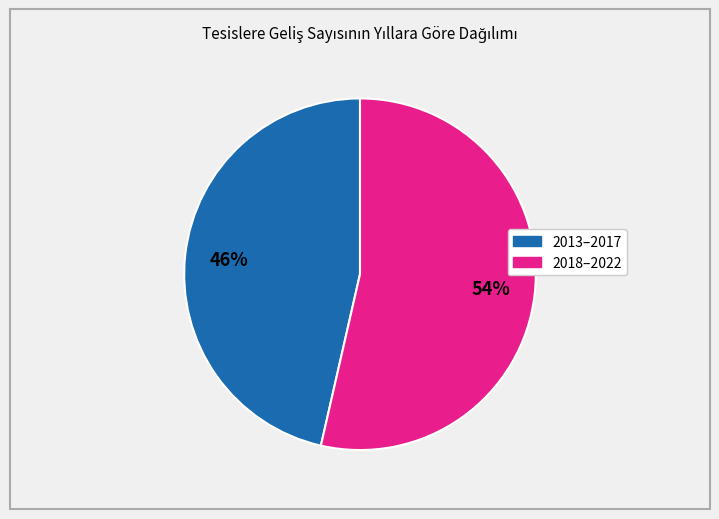

Is there any slice that represents more than half of the pie?

Yes